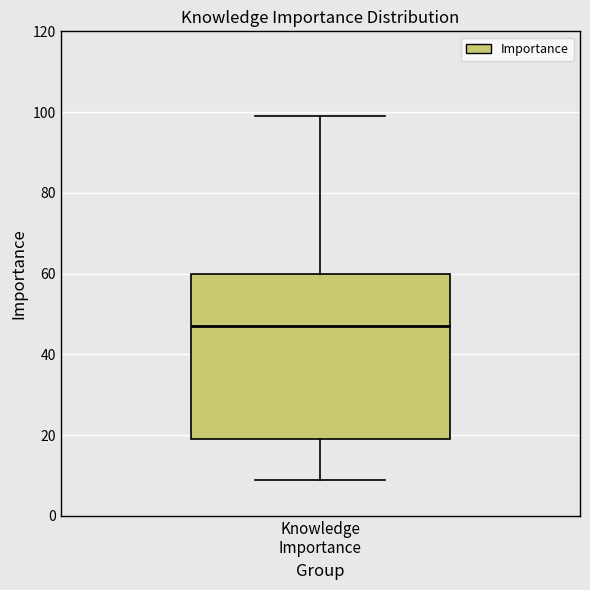

Transcribe this box plot: give where the median line is, the range the box spans, and where the two whiskers end, as read against the y-axis. The values are not printed on the chart, so give them approximately, as read against the axis.

median 48, box 20 to 60, whiskers 10 to 100